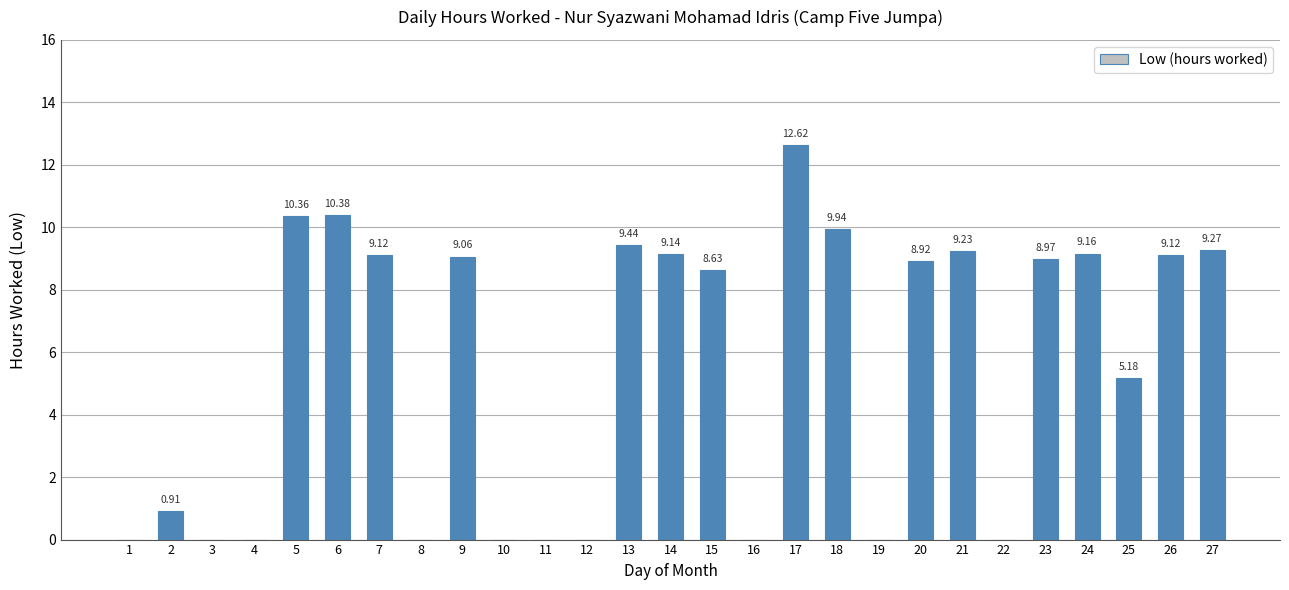

What is the change in value from 5 to 9?

-1.3